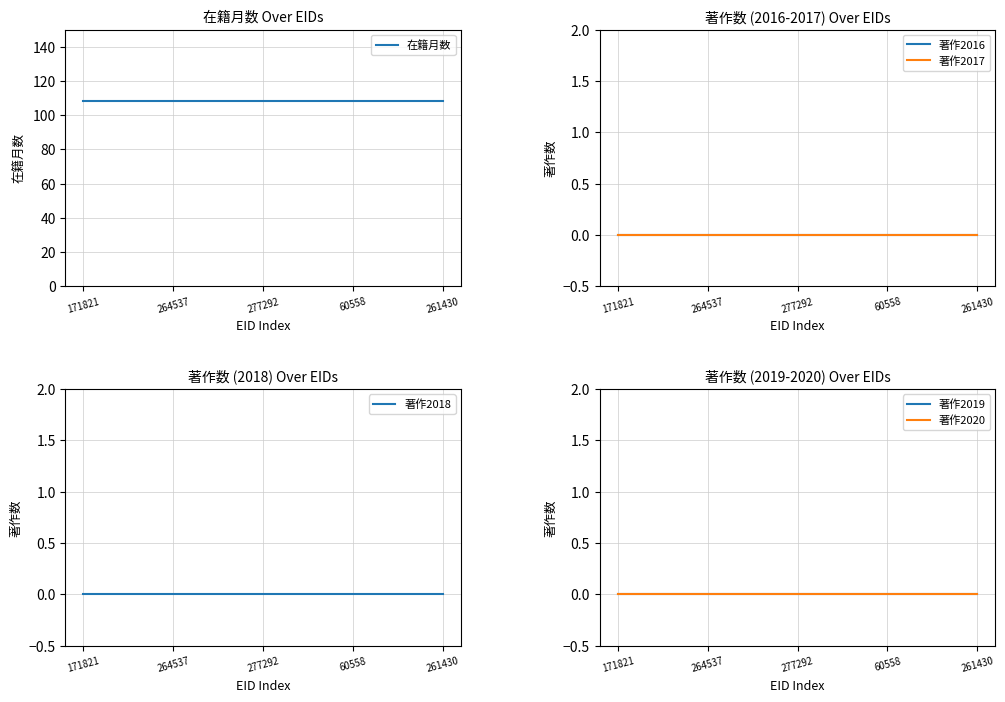

What is the maximum value for 在籍月数?

108